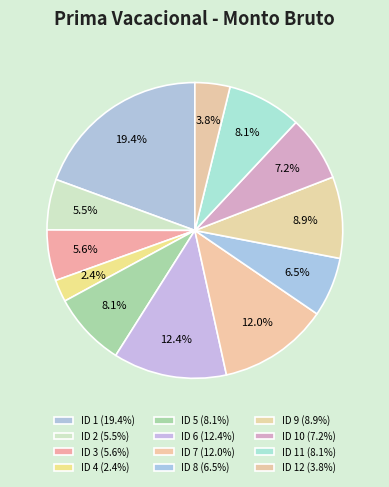

Count the number of slices in the pie.

12